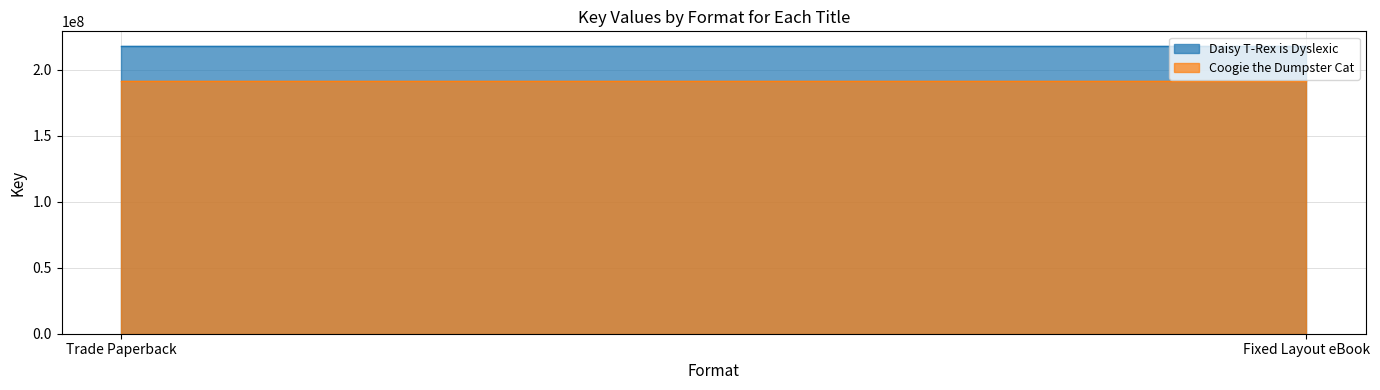

What position from the left is Fixed Layout eBook?

2